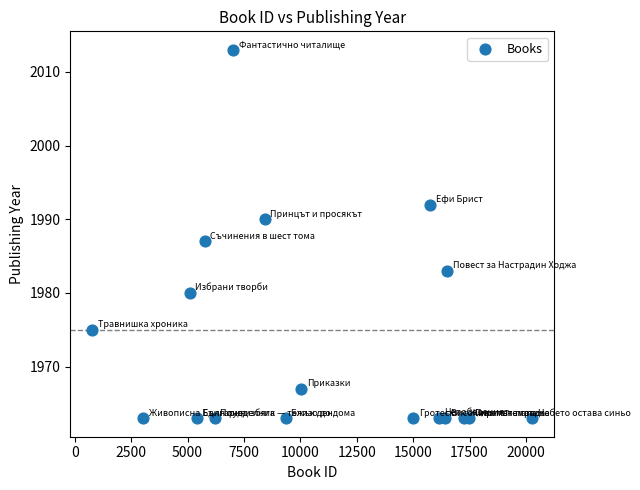

What Y value in the scatter plot is closest to 1988?

1987